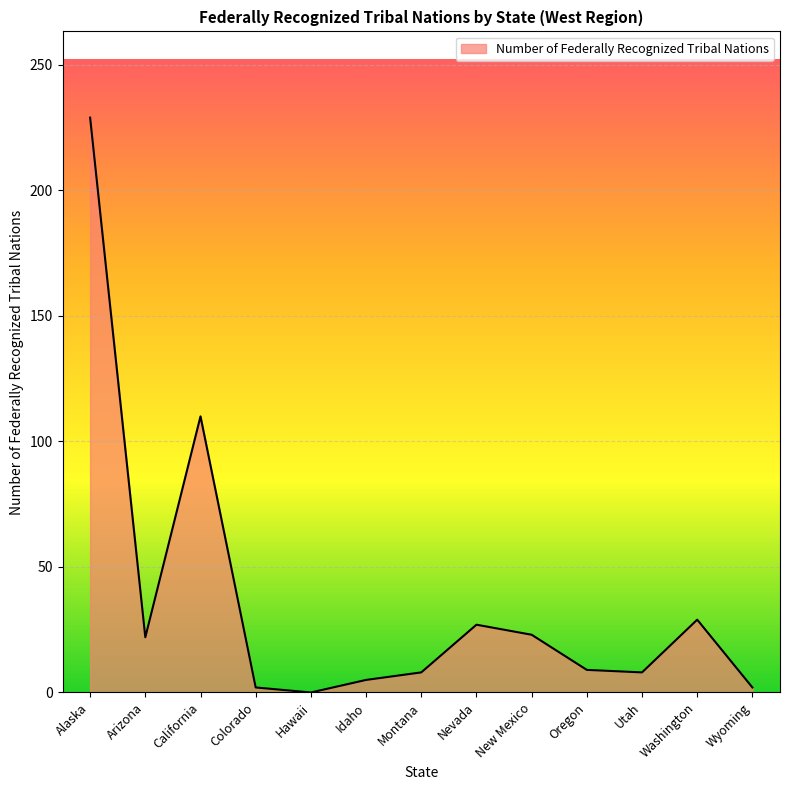

What is the maximum value shown in the chart?

229